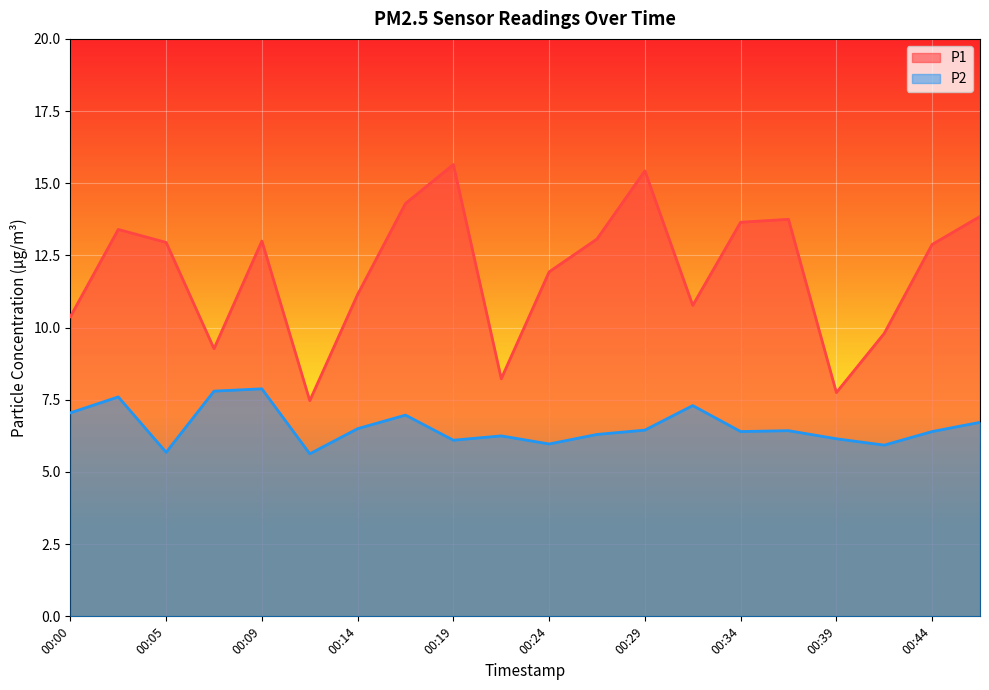

Which label corresponds to the smallest value in the chart?

00:12